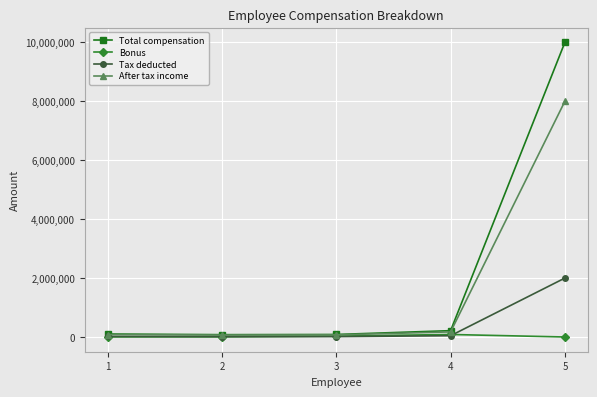

How many categories are shown in the chart?

5